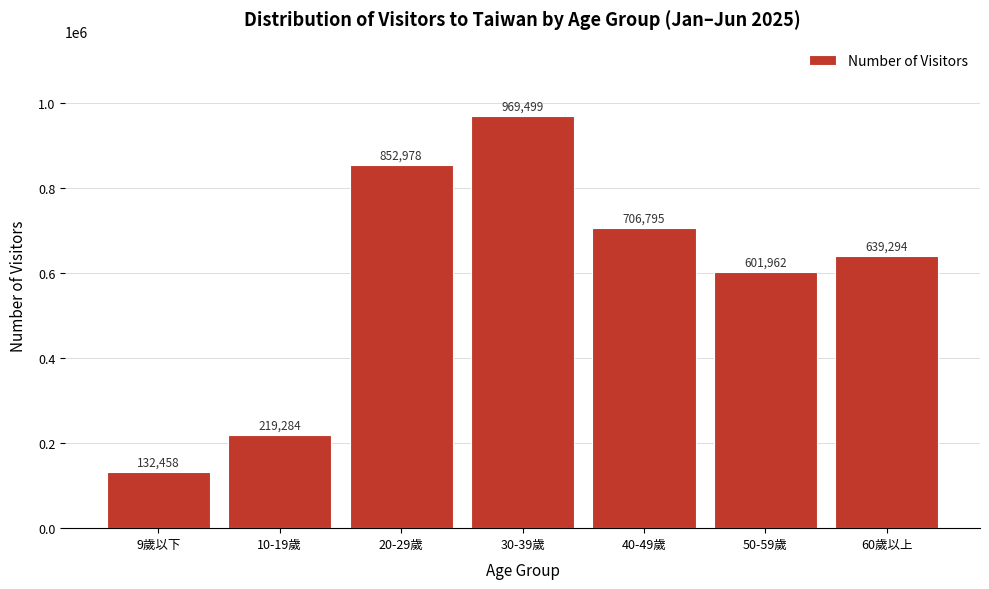

Reading left to right, what are all the values shown in this chart?

132458	219284	852978	969499	706795	601962	639294